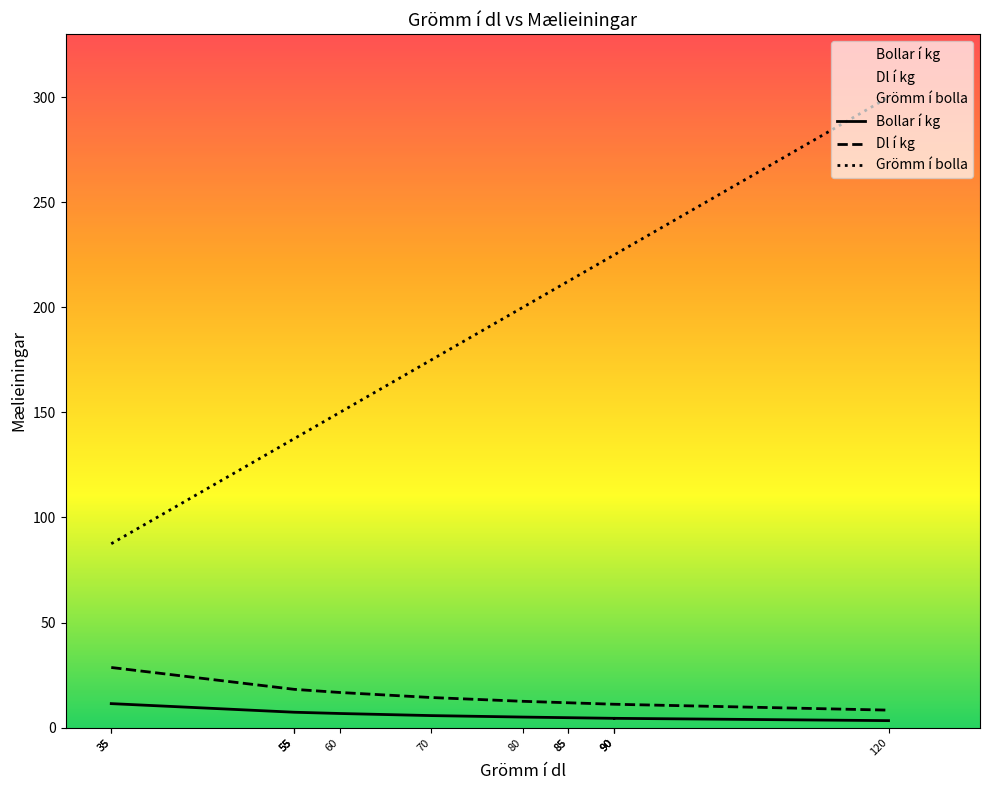

True or false: Dl í kg and Bollar í kg cross at least once.

False